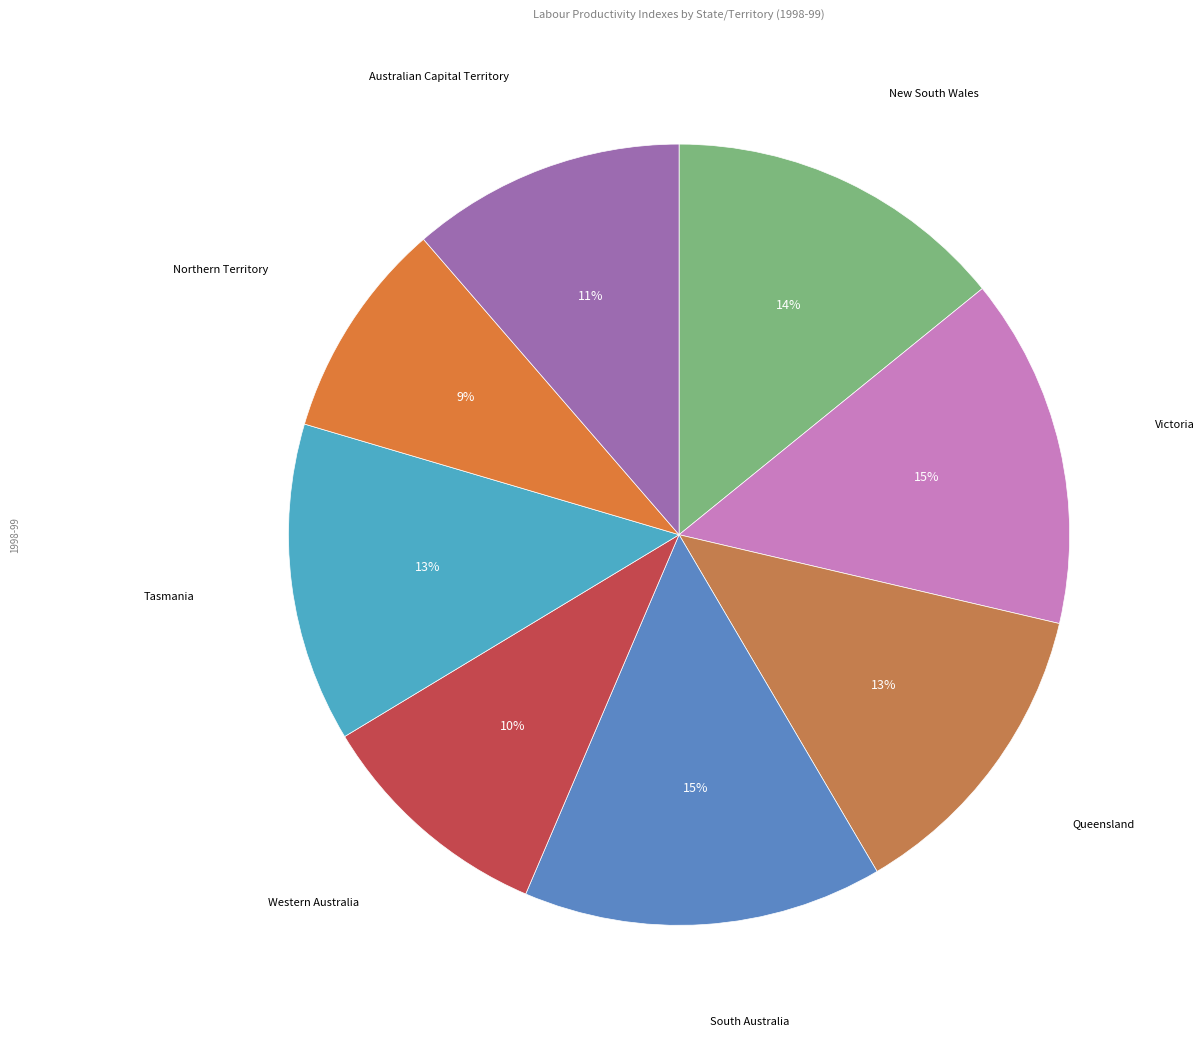

Count the number of slices in the pie.

8